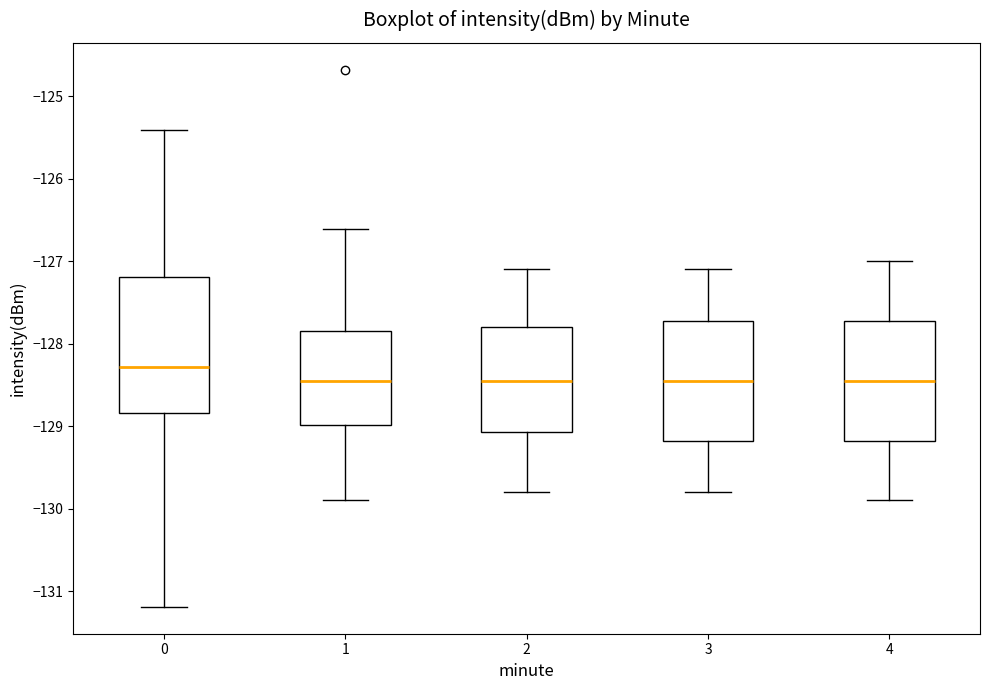

Where is the upper edge of the box at x = 0 on the y-axis? The values are not printed on the chart, so give them approximately, as read against the axis.

-127.2